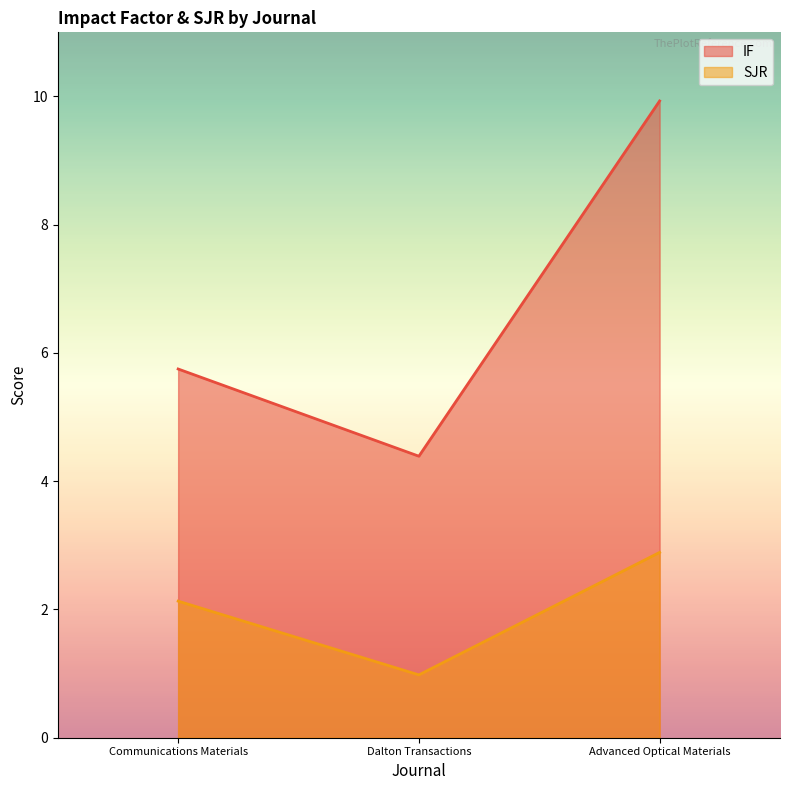

What is the value of the IF point at the 1st from the left?

5.8